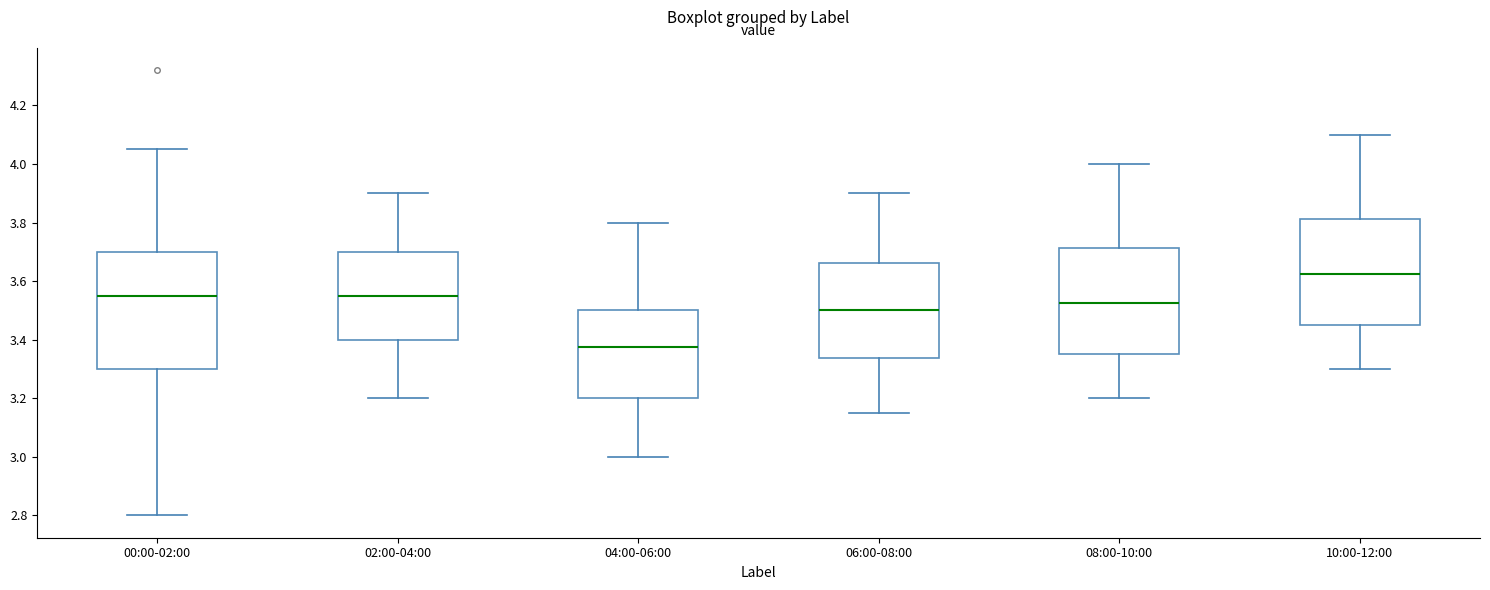

Where is the lower edge of the box for 06:00-08:00 on the y-axis? The values are not printed on the chart, so give them approximately, as read against the axis.

3.34